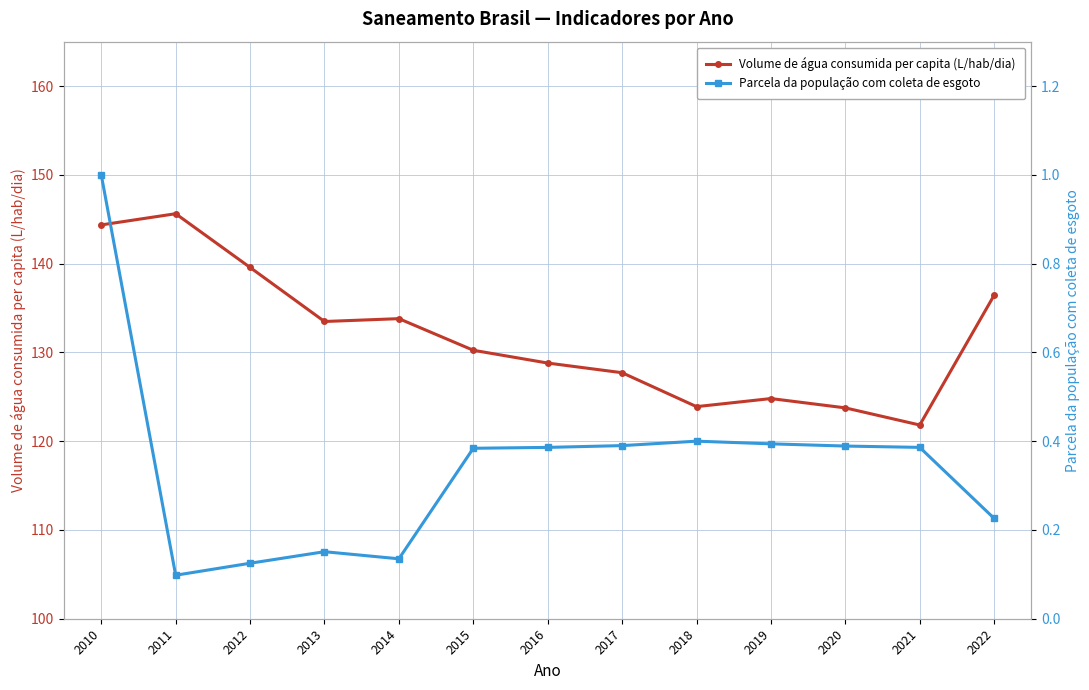

List the series in order of their peak value, highest first.

Volume de água consumida per capita (L/hab/dia), Parcela da população com coleta de esgoto